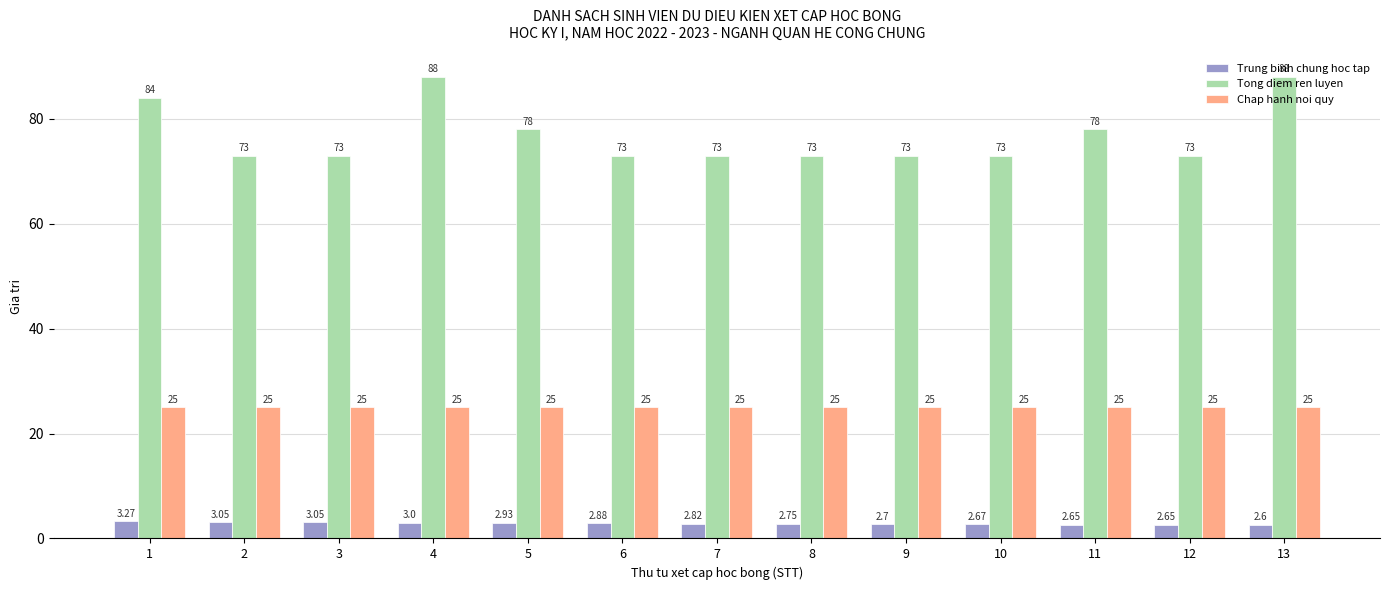

At 10, list the series in order from smallest to largest.

Trung binh chung hoc tap, Chap hanh noi quy, Tong diem ren luyen